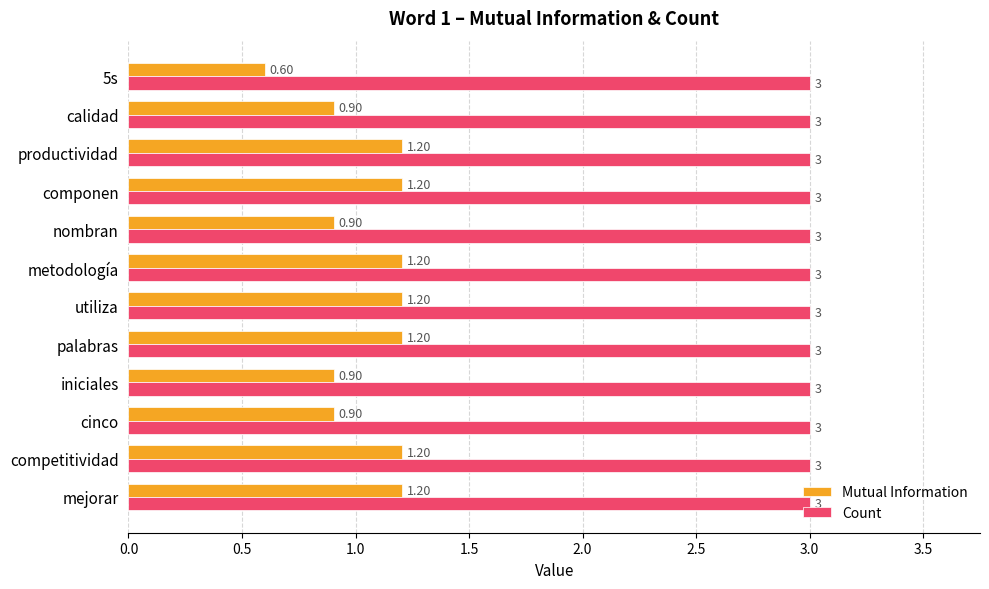

Rank the series by their maximum value, from highest to lowest.

Count, Mutual Information